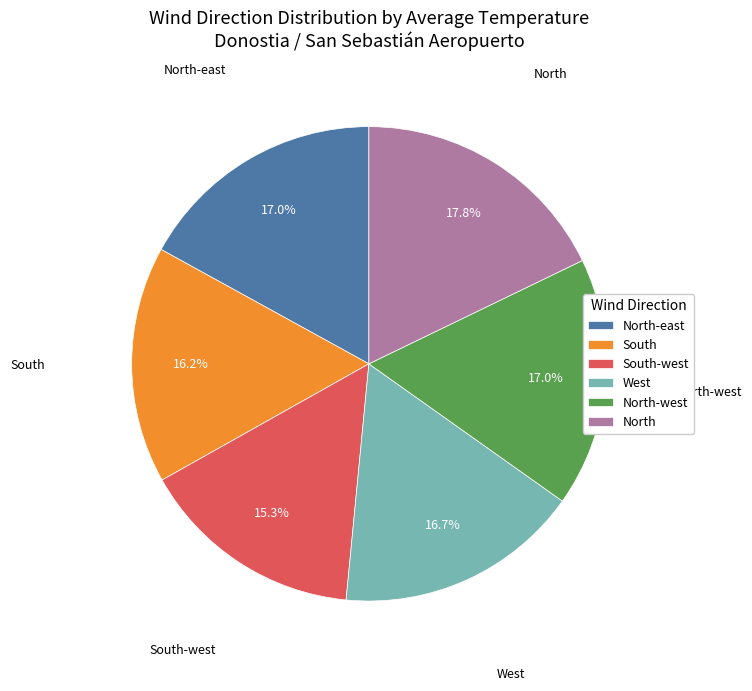

True or false: West accounts for 17% of the total.

True